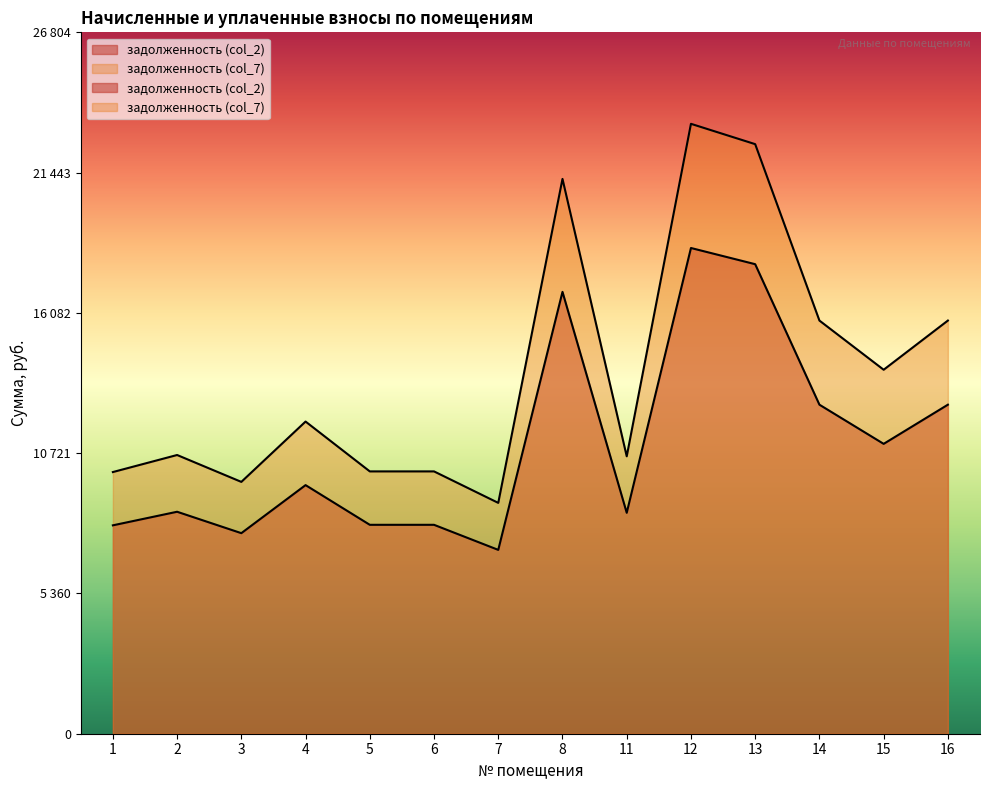

Which category has the lowest value across all series?

7